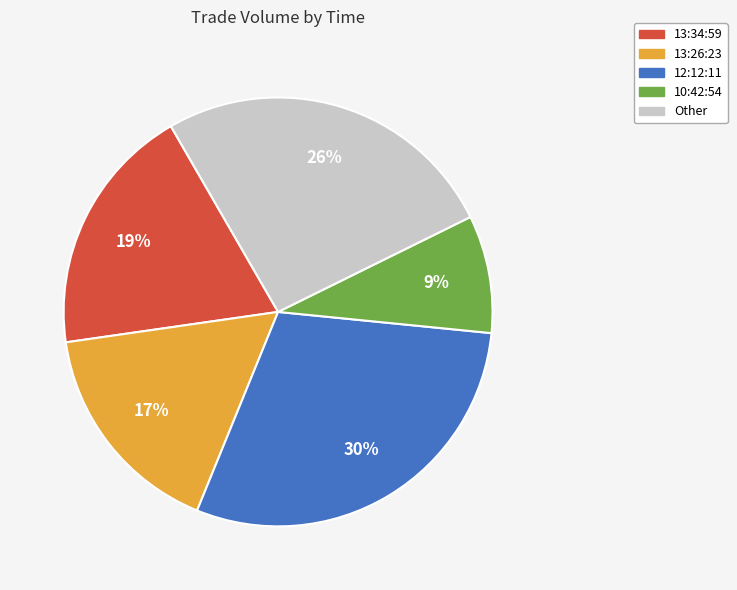

Rank the categories by value from lowest to highest.

10:42:54, 13:26:23, 13:34:59, Other, 12:12:11